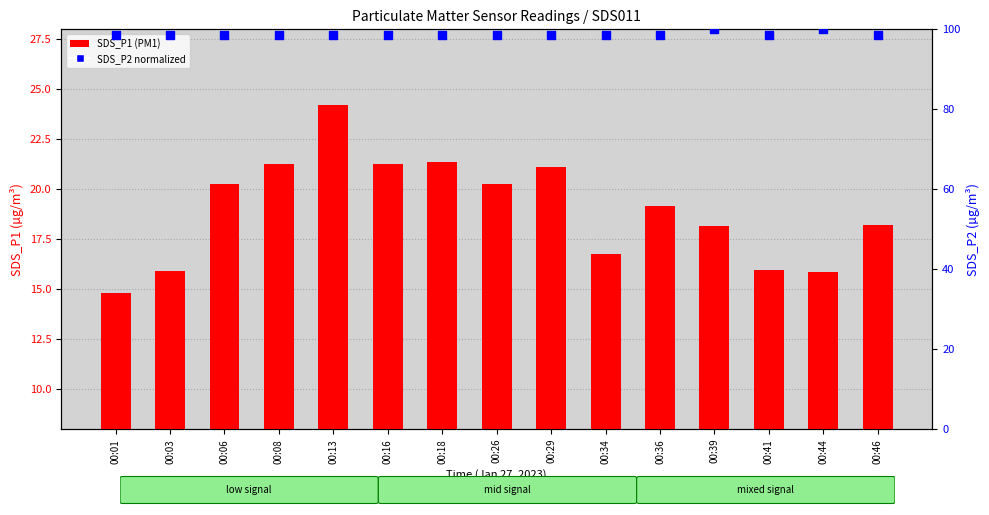

What is the total value across all series at 00:41?

114.6